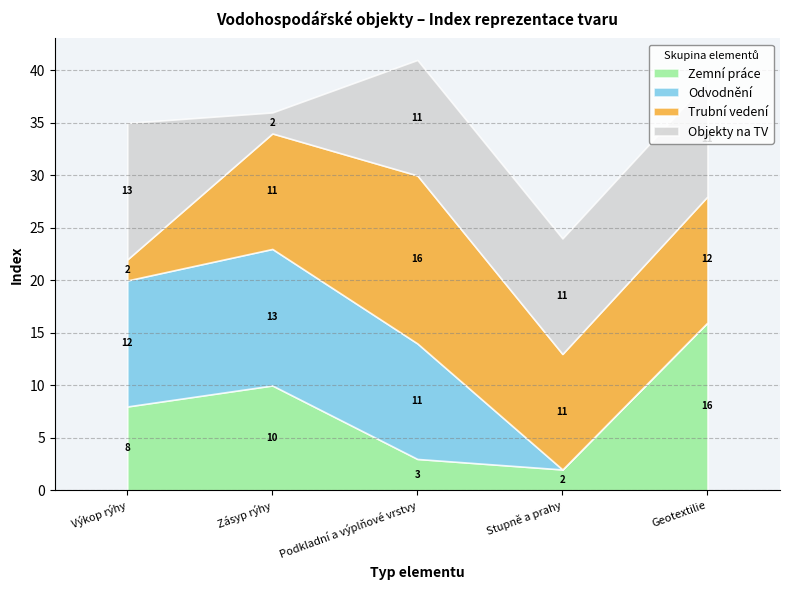

Between Zásyp rýhy and Geotextilie, which is larger?

Geotextilie